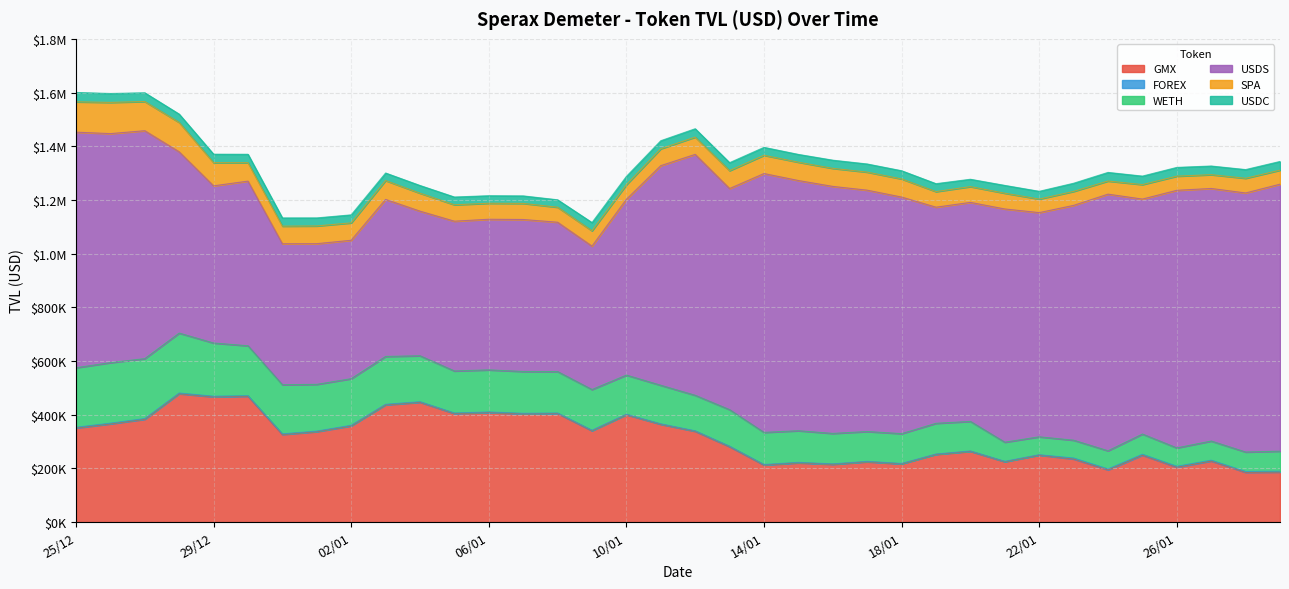

What are all the series names shown in the legend?

GMX, FOREX, WETH, USDS, SPA, USDC